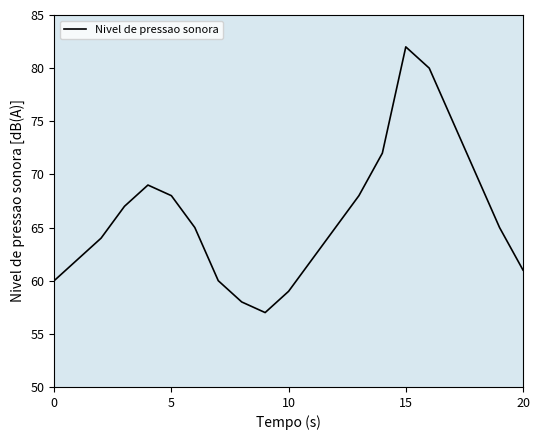

What is the smallest value displayed?

57